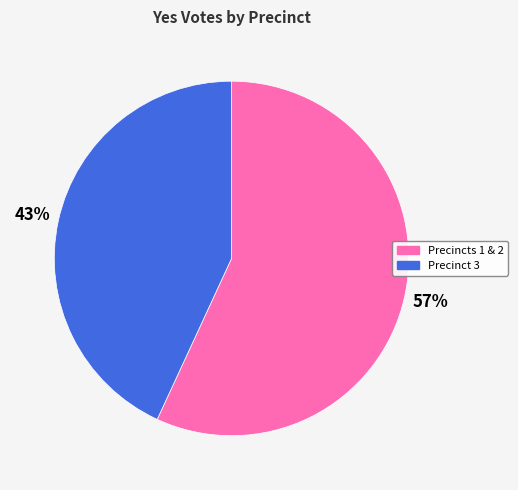

To the nearest percent, what is the difference between the largest and smallest slice percentages?

14%